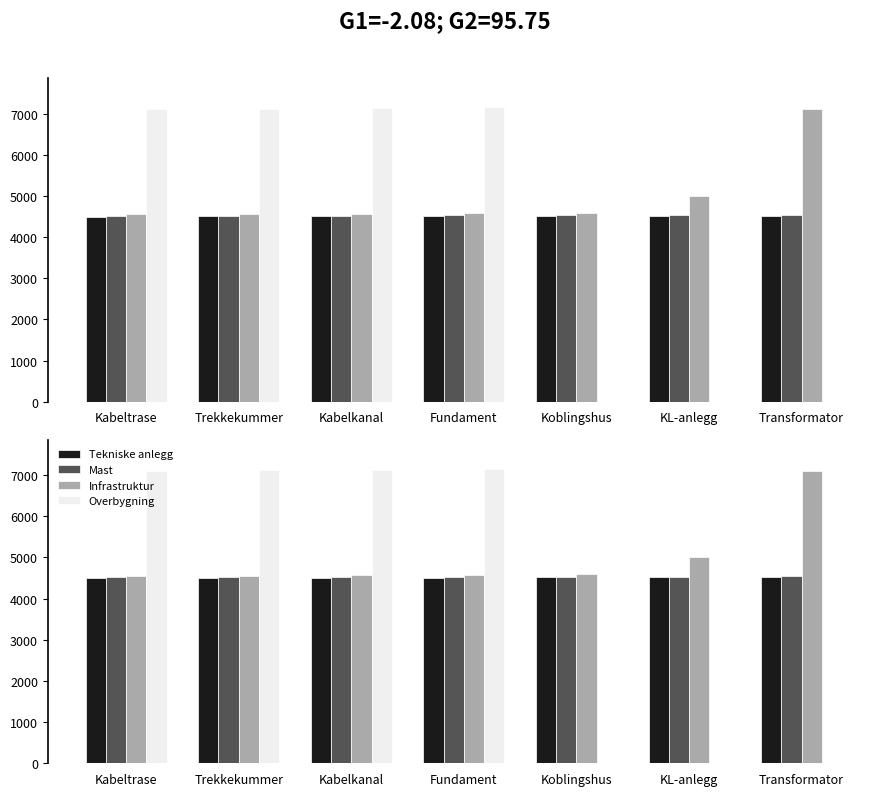

Is it true that Overbygning equals 1983 at Kabelkanal?

False